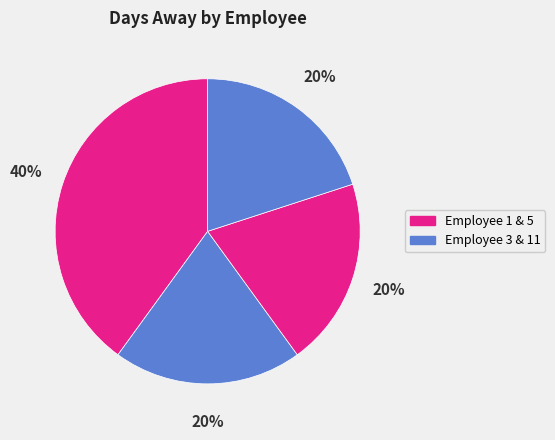

How many segments does this pie chart have?

4